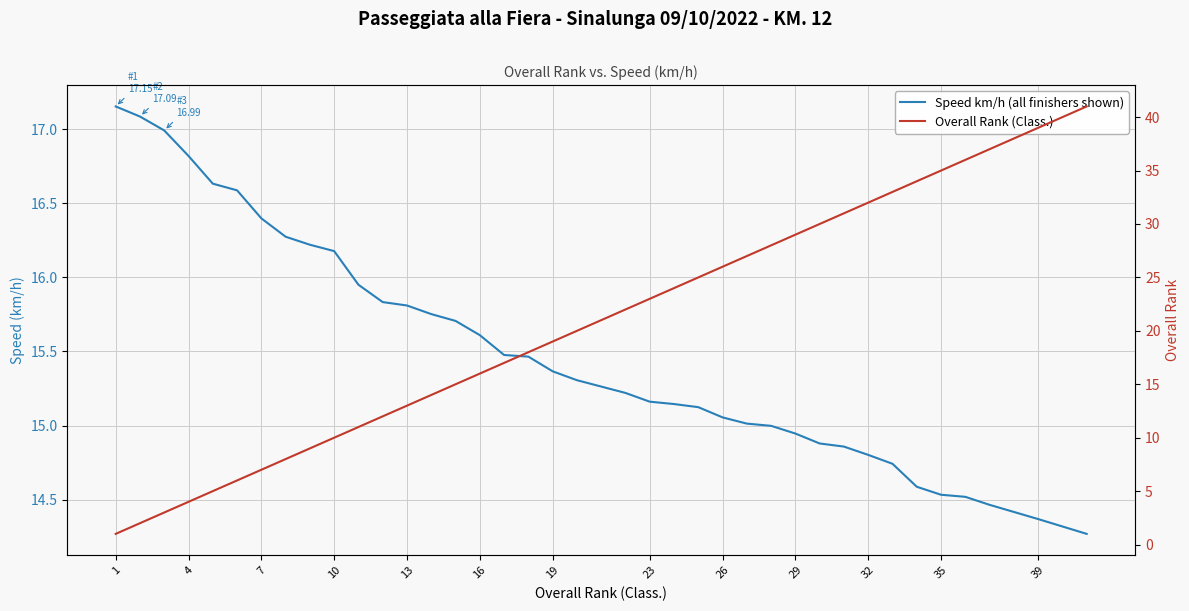

What is the value of the Overall Rank (Class.) point at the 38th from the left?

41.0